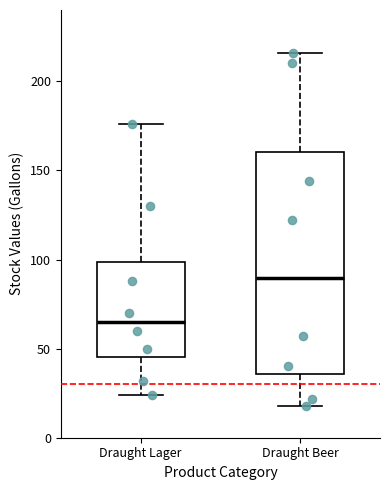

Reading left to right, read every box against the y-axis: the position of its median line, the range the box covers, and the ends of its whiskers. The values are not printed on the chart, so give them approximately, as read against the axis.

Draught Lager: median 65, box 45 to 100, whiskers 25 to 175
Draught Beer: median 90, box 35 to 160, whiskers 20 to 215